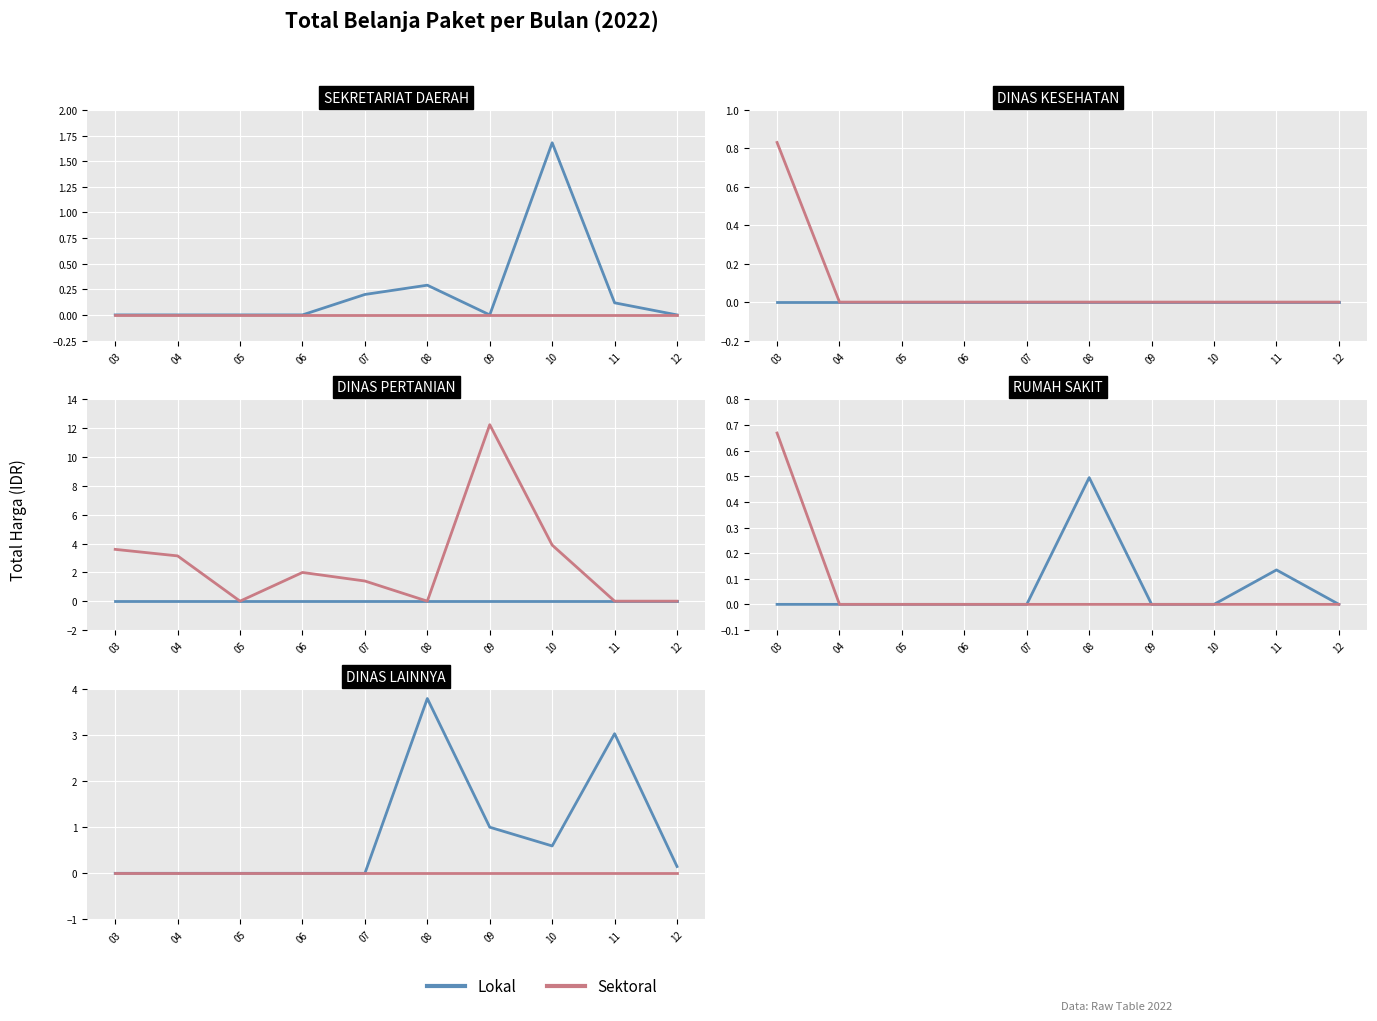

Count the number of categories in the chart.

10